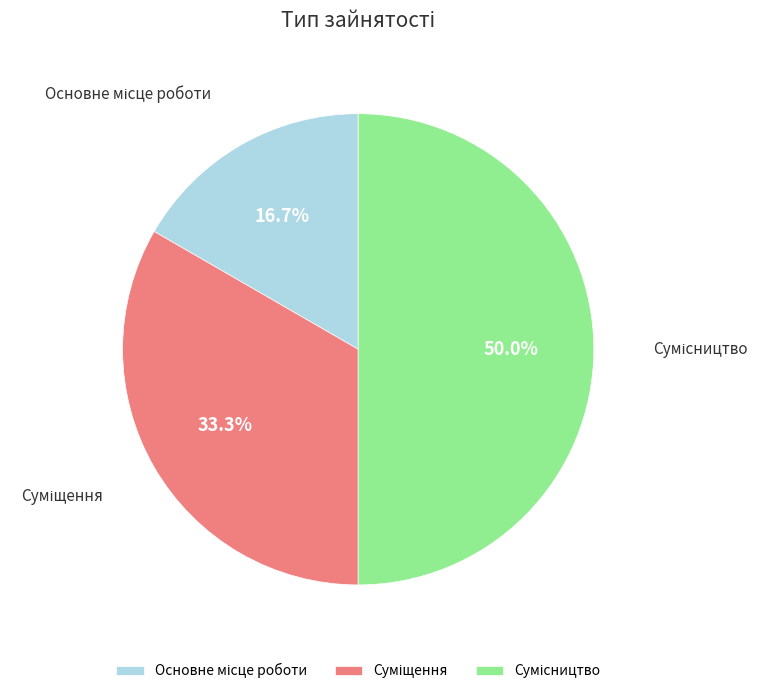

How many slices are in this pie chart?

3